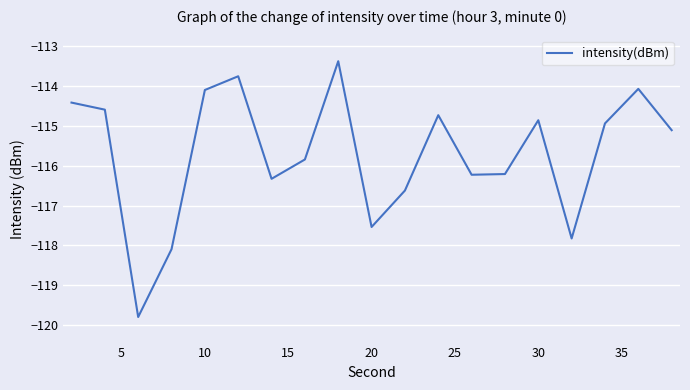

True or false: there are more than 2 points higher than both neighbors.

True